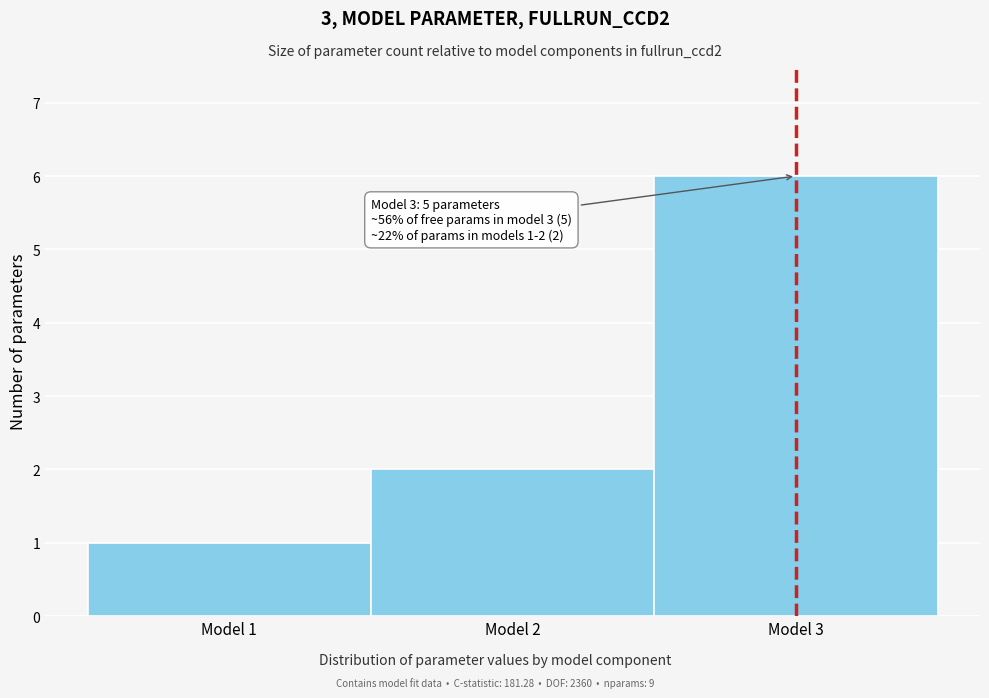

Over which range of the x-axis is the bar tallest?

2.5 to 3.5